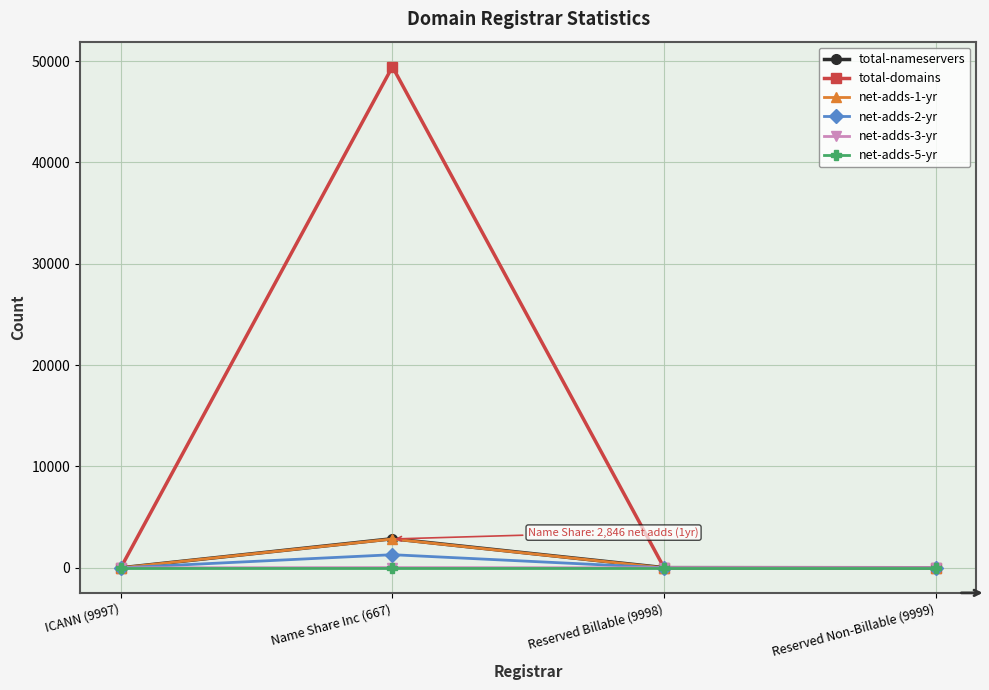

Is it true that total-domains equals 8 at Reserved Billable (9998)?

True